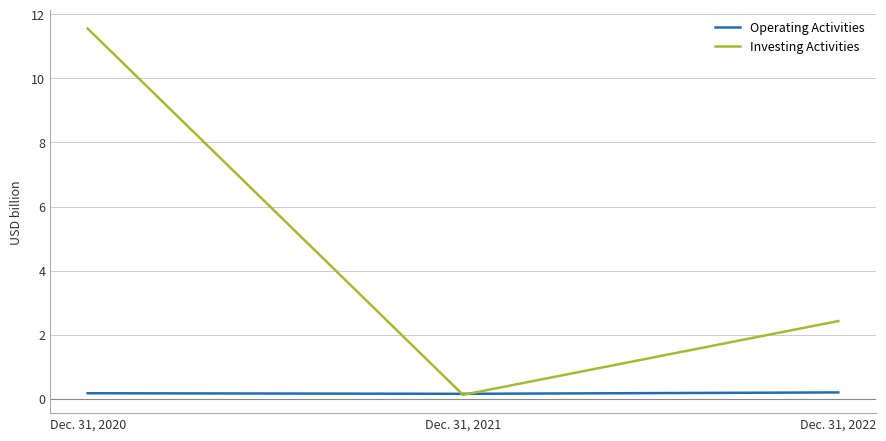

List the series in order of their overall mean, lowest first.

Operating Activities, Investing Activities